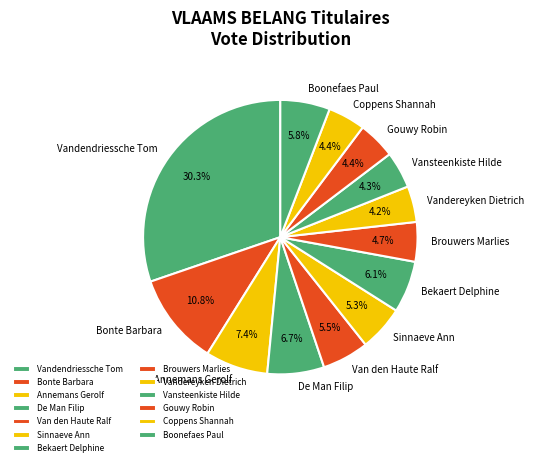

Is it true that Vandereyken Dietrich is 13% of the pie?

False